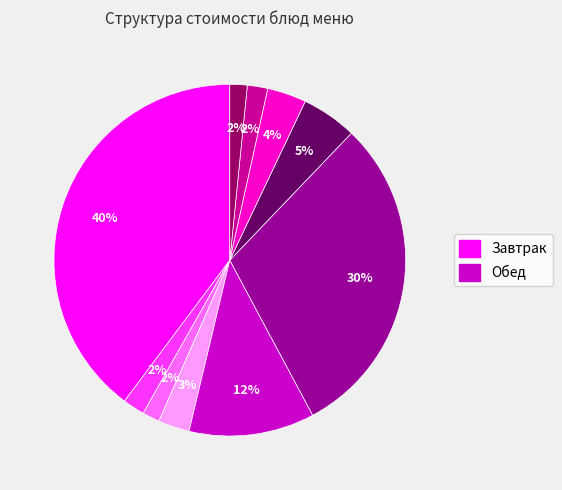

Is there any slice that represents more than half of the pie?

No